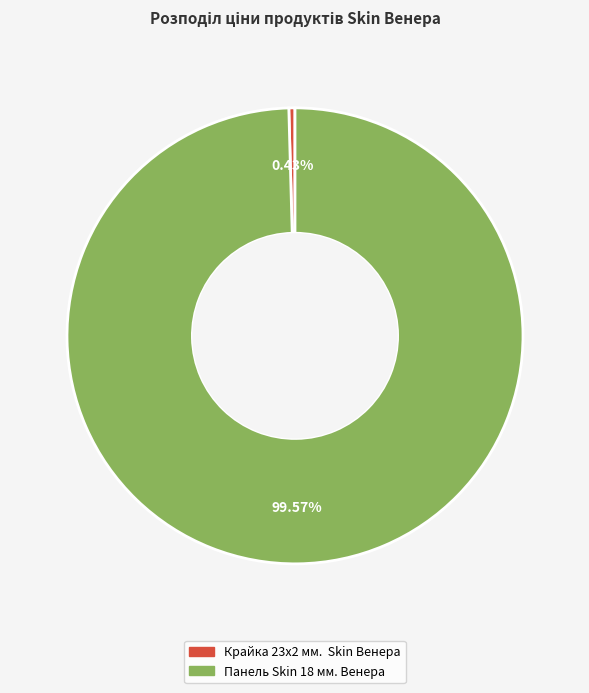

What is the majority slice?

Панель Skin 18 мм. Венера